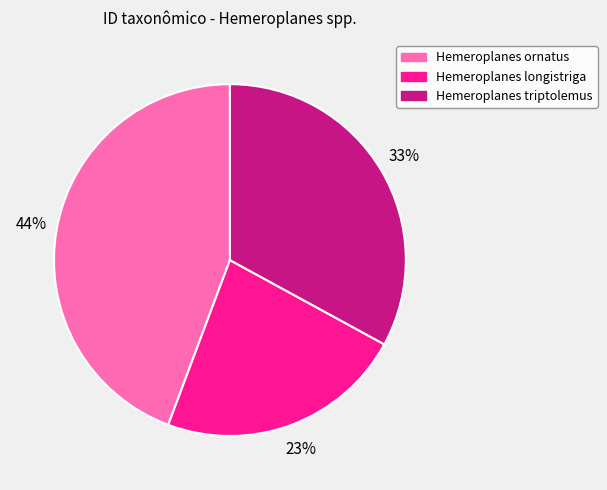

Do Hemeroplanes ornatus and Hemeroplanes longistriga together represent more than half of the pie?

Yes